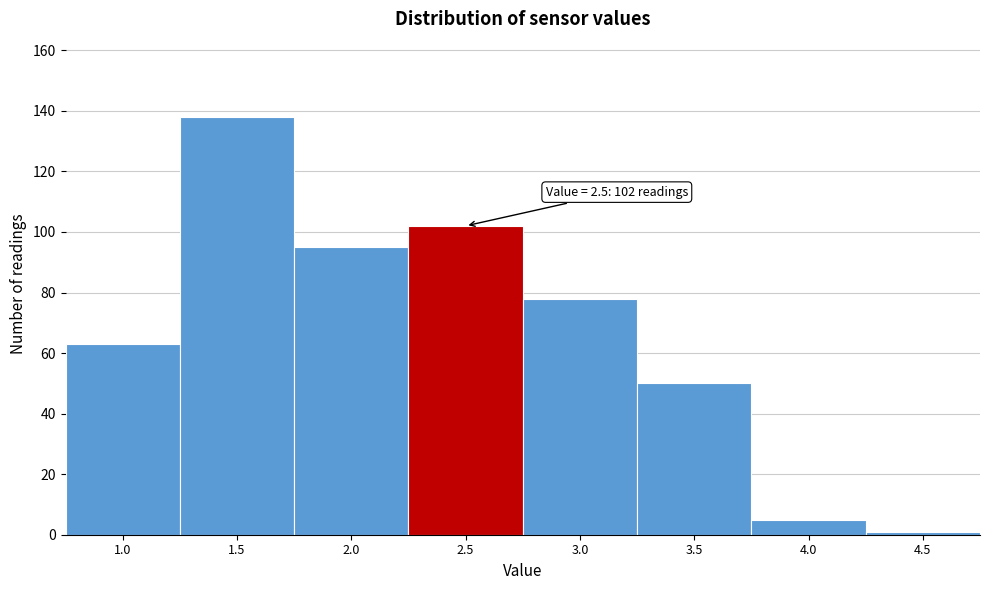

Reading left to right, list all the values displayed in this chart.

1.0=63	1.5=138	2.0=95	2.5=102	3.0=78	3.5=50	4.0=5	4.5=1